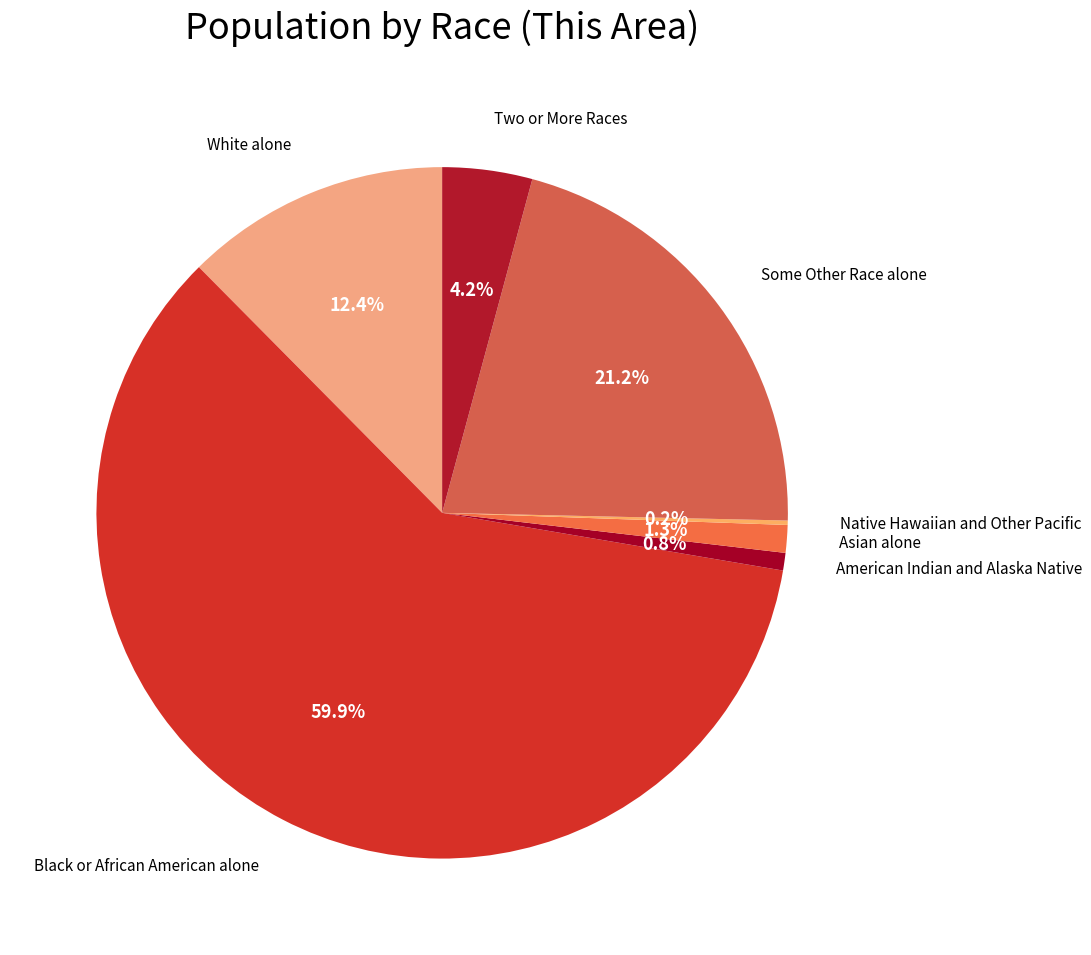

To the nearest percent, what is the average slice percentage?

14%